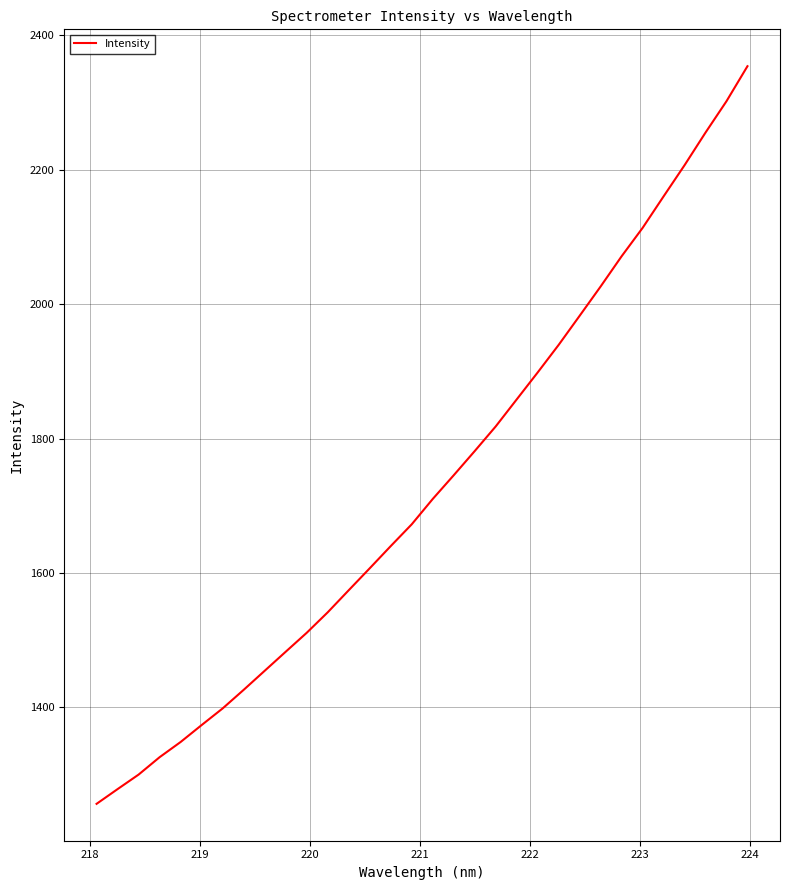

What is the difference between the maximum and minimum values?

1097.8